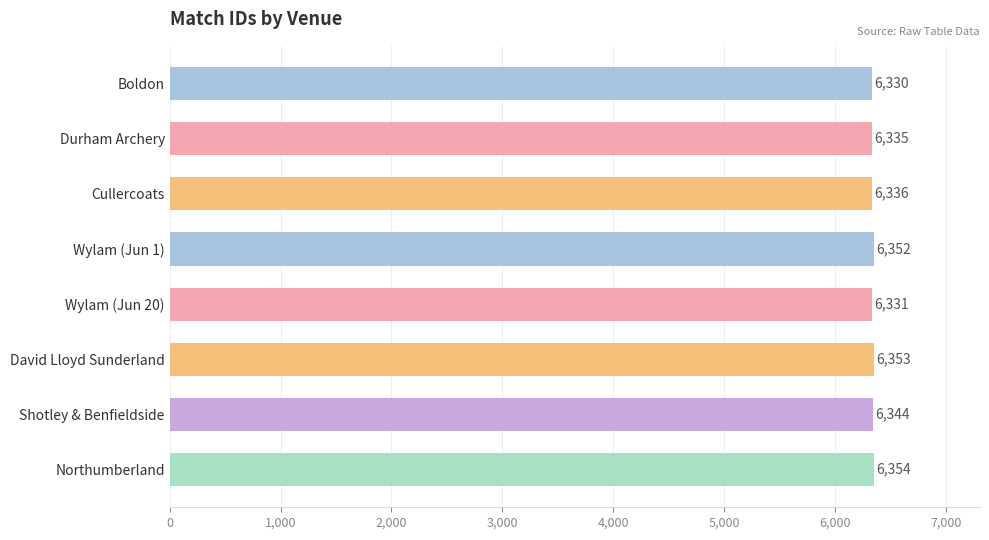

What is the label of the 6th bar from the bottom?

Cullercoats